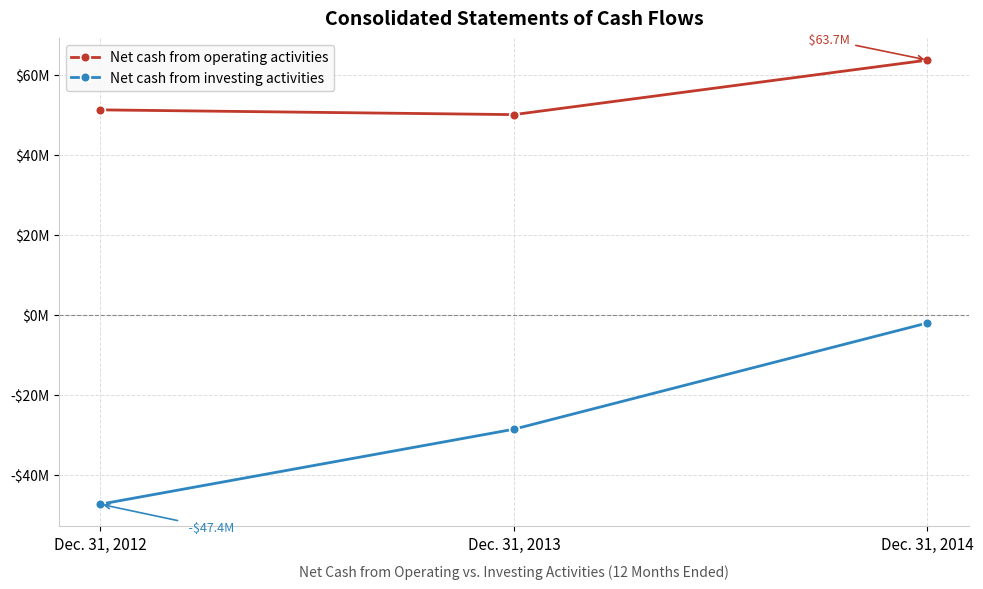

How many Net cash from investing activities values are between -47390000 and -2043000?

3